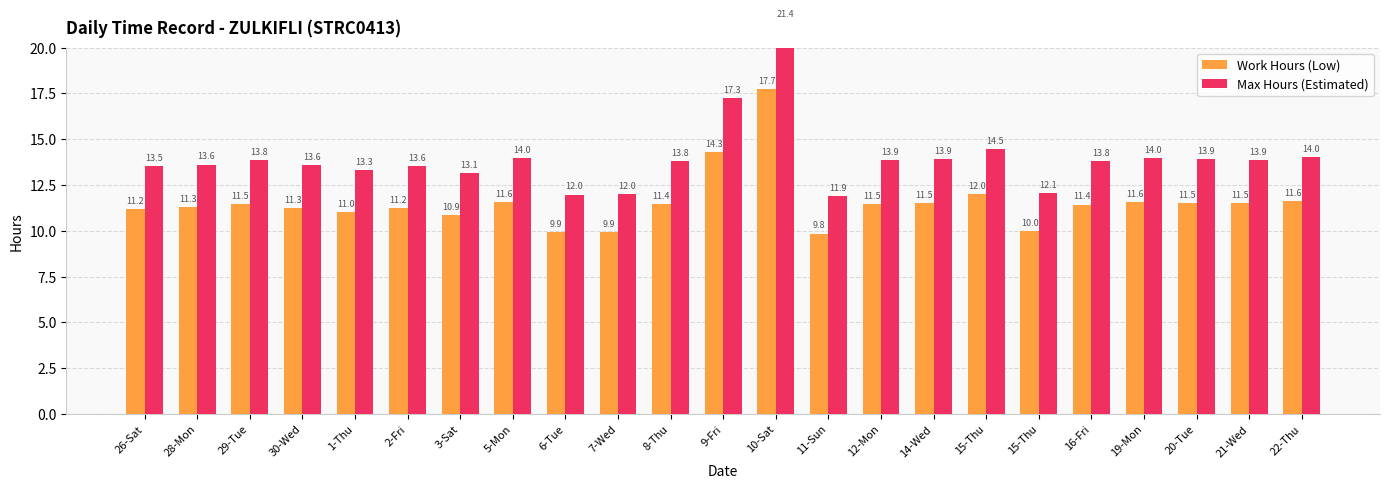

Which series has the widest spread of values?

Max Hours (Estimated)